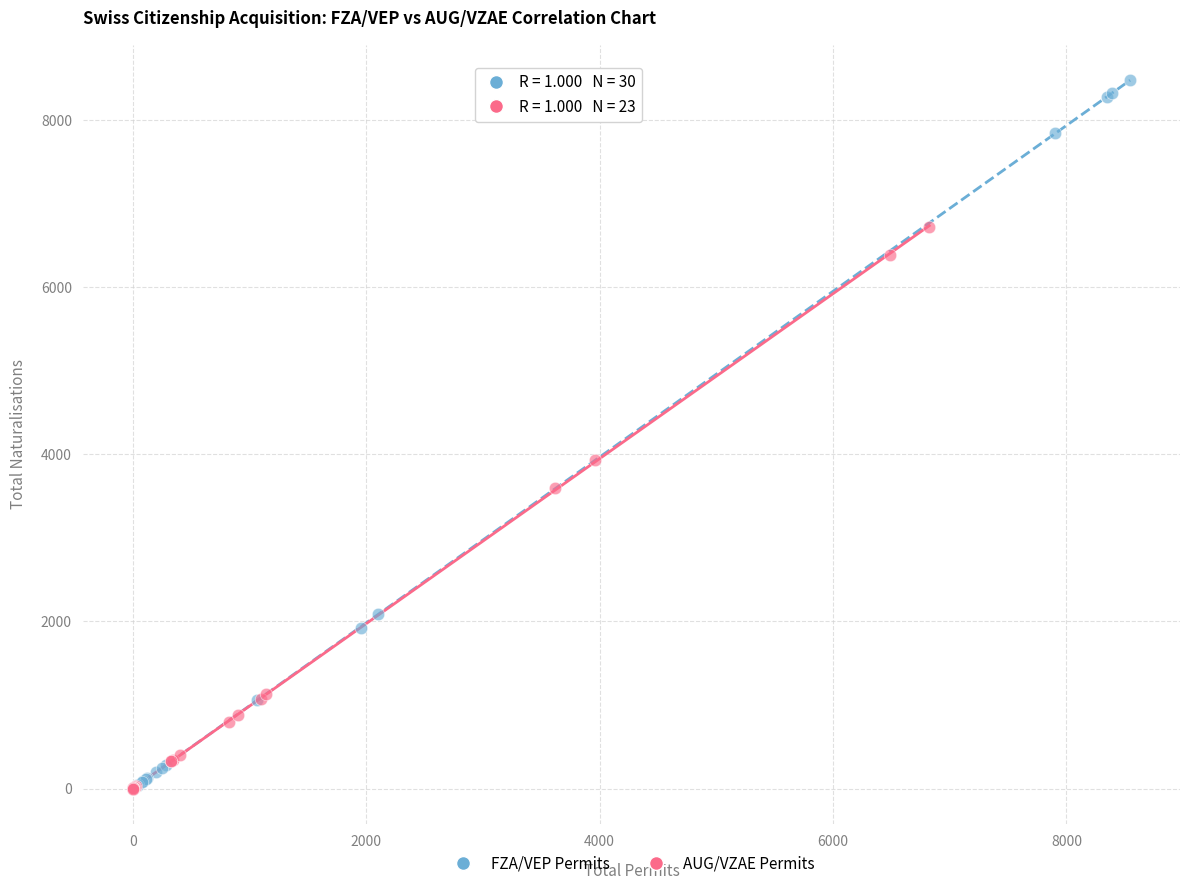

Which series has the largest Y range (max minus min)?

FZA/VEP Permits